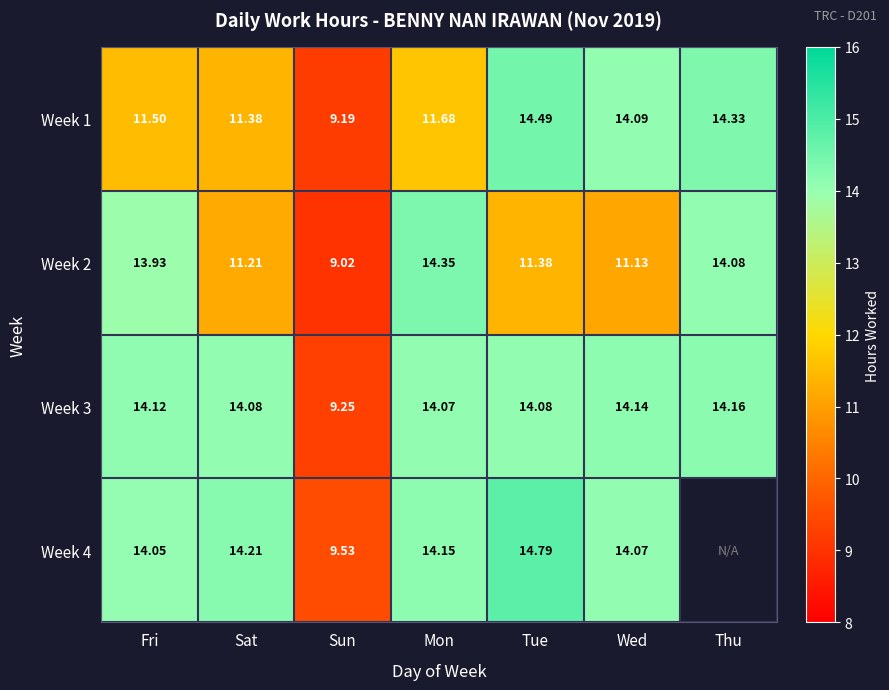

At which label is Week 3 closest to 11?

Sun